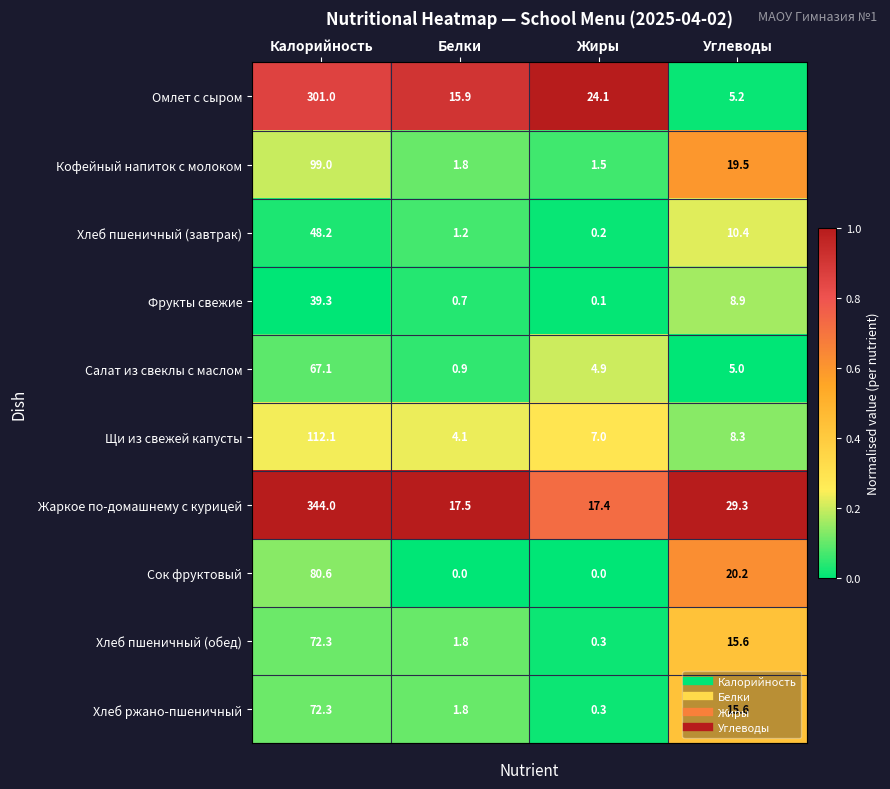

Between Жиры and Углеводы, which series saw the biggest shift?

Сок фруктовый